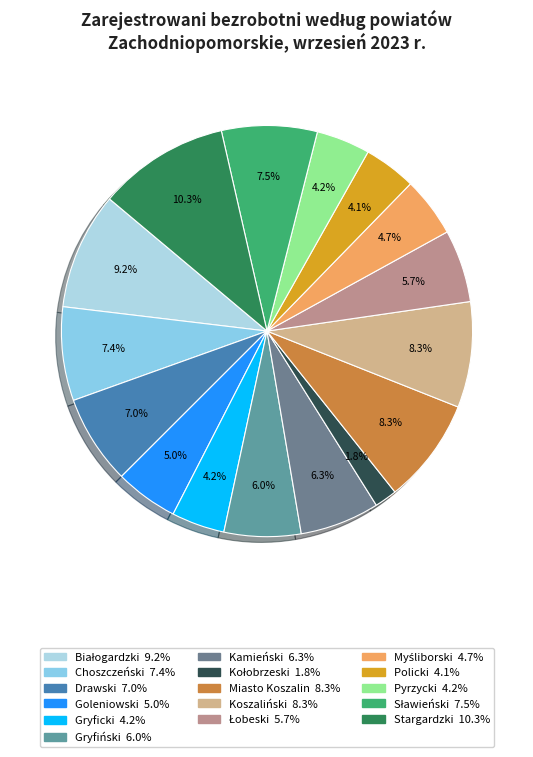

Which slice is the largest?

Stargardzki